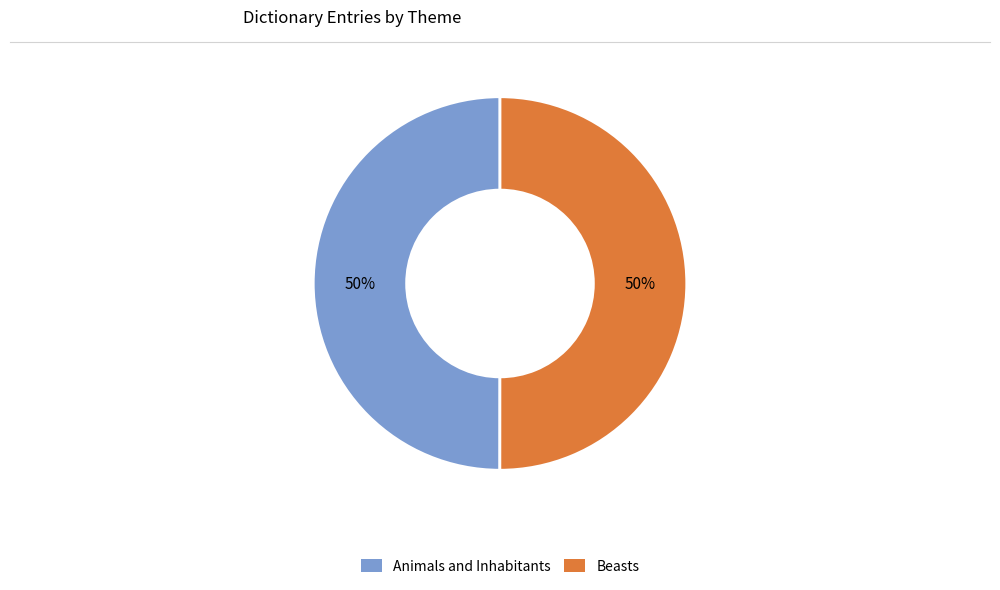

How many segments does this pie chart have?

2